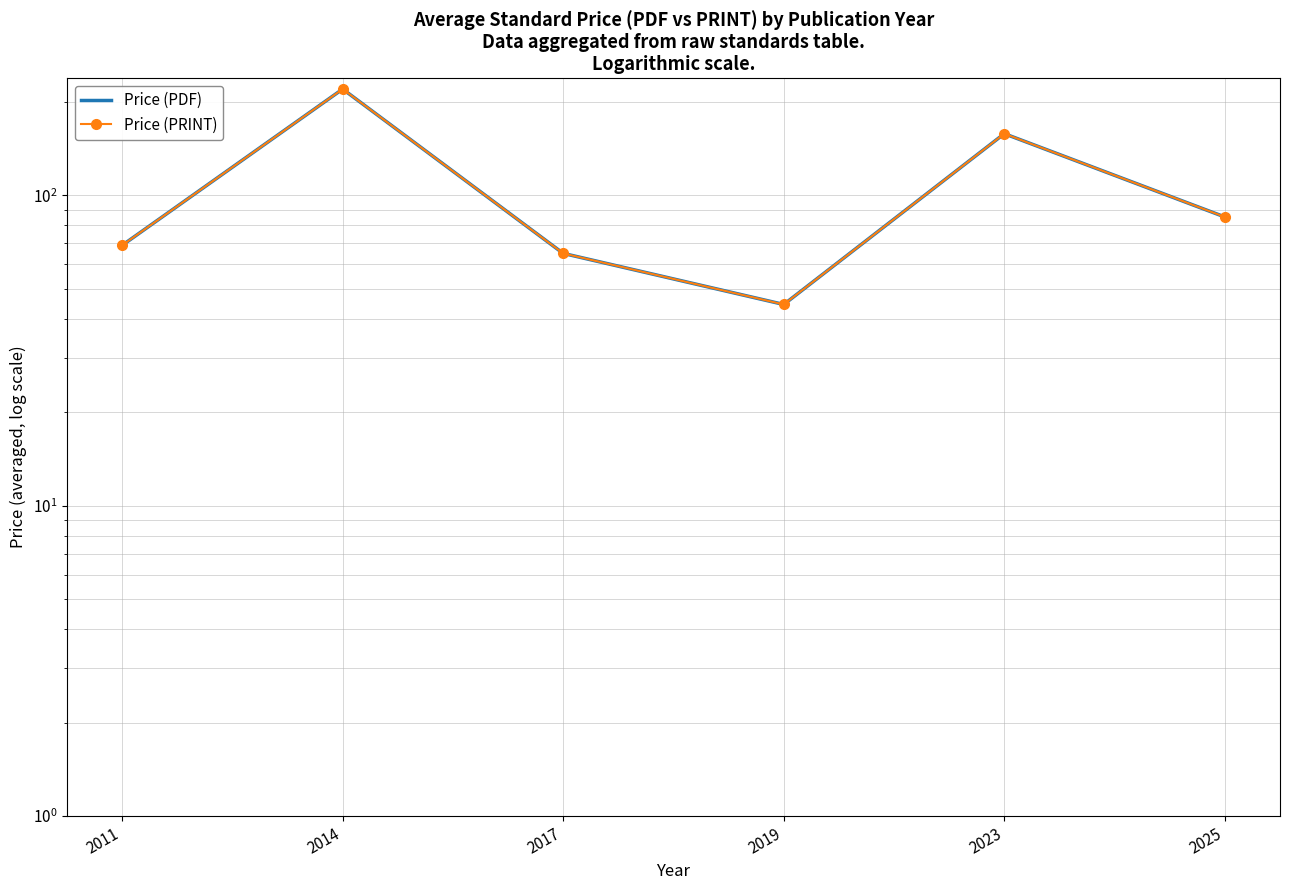

What is the sum of the Price (PDF) values at 2025 and 2017?

150.2